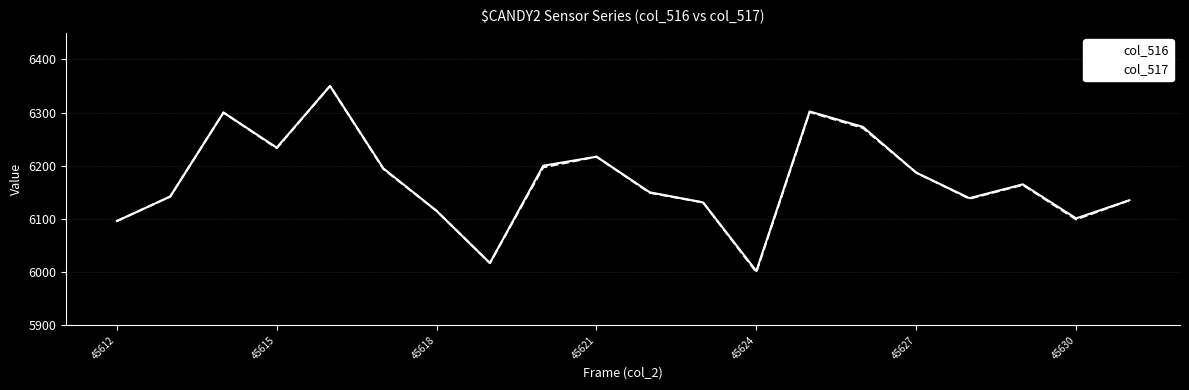

What are all the series names shown in the legend?

col_516, col_517